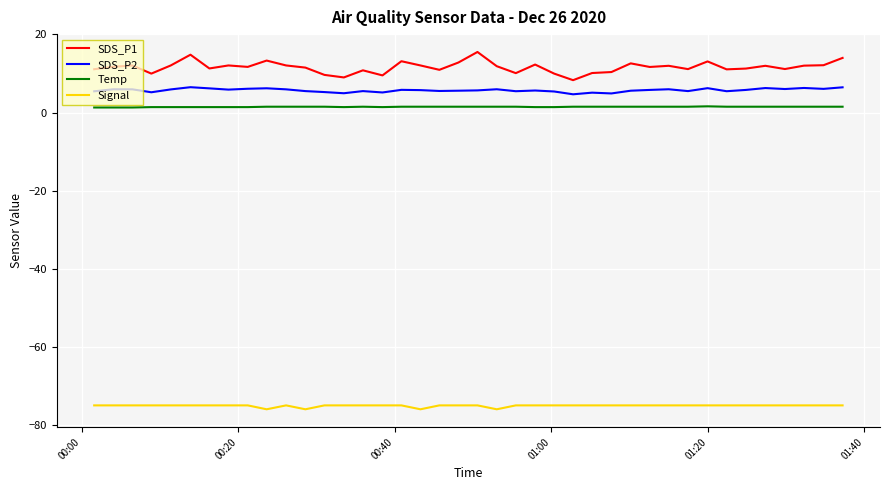

Which series has the largest range (max minus min)?

SDS_P1